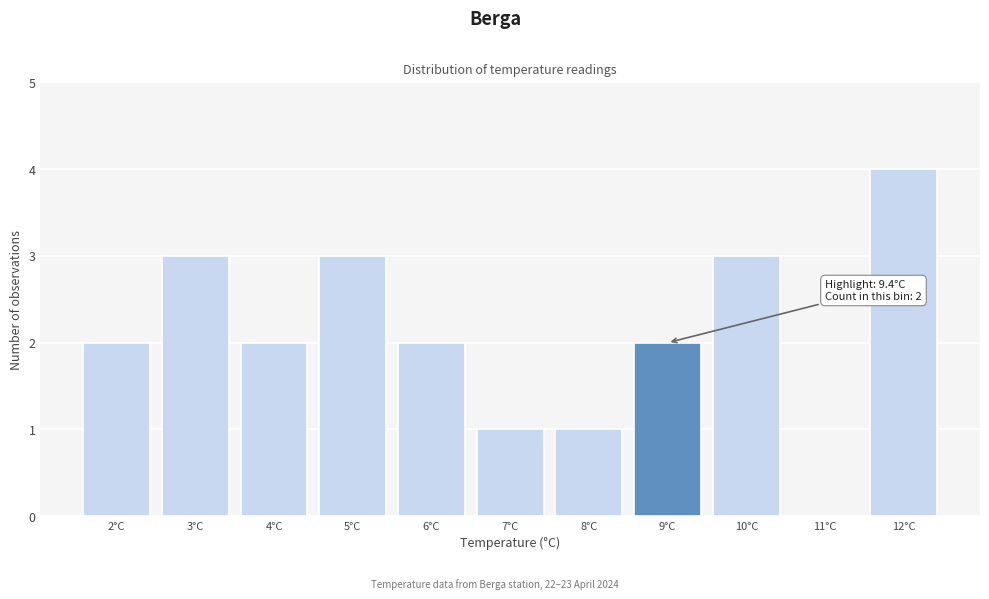

Reading right to left, list all the values displayed in this chart.

12°C=4	11°C=0	10°C=3	9°C=2	8°C=1	7°C=1	6°C=2	5°C=3	4°C=2	3°C=3	2°C=2